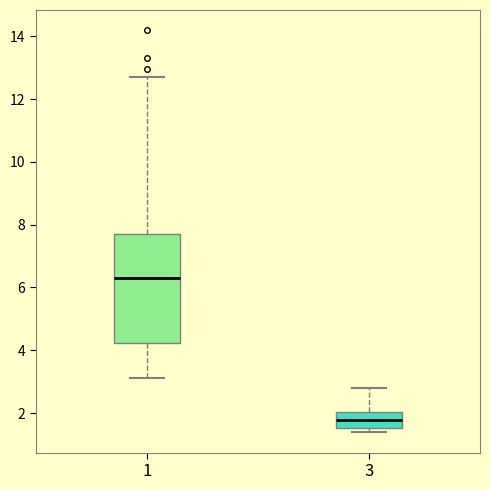

Which box is the tallest, from its lower edge to its upper edge?

1